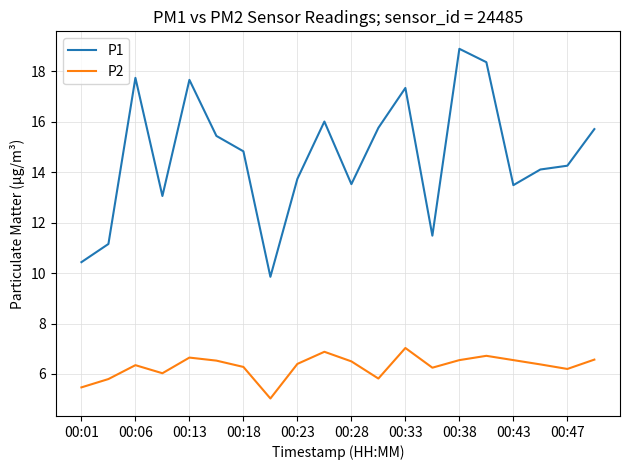

List the series in order of their overall mean, lowest first.

P2, P1